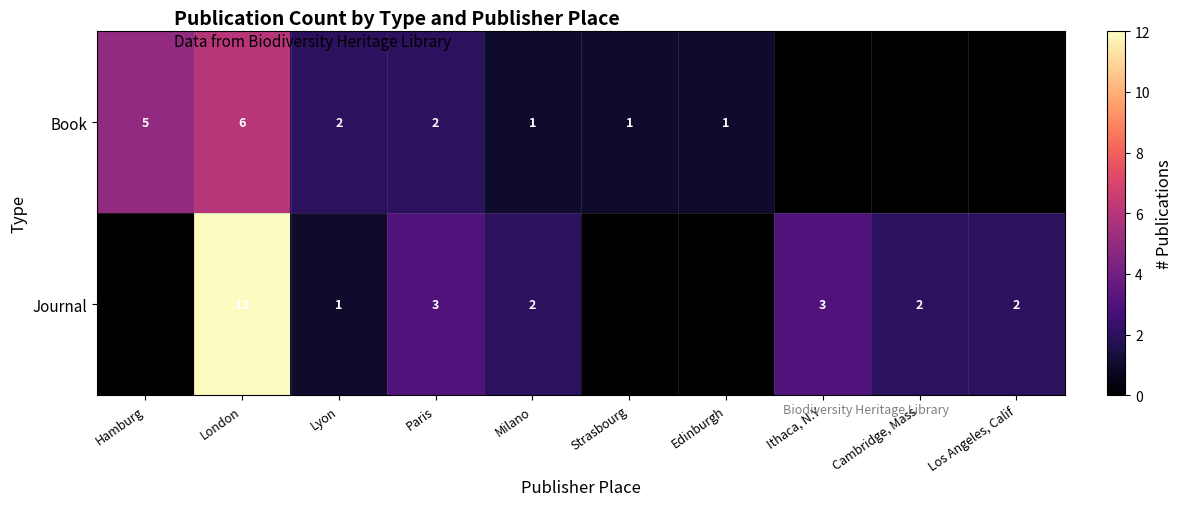

The Journal series shows 4 at London. True or false?

False